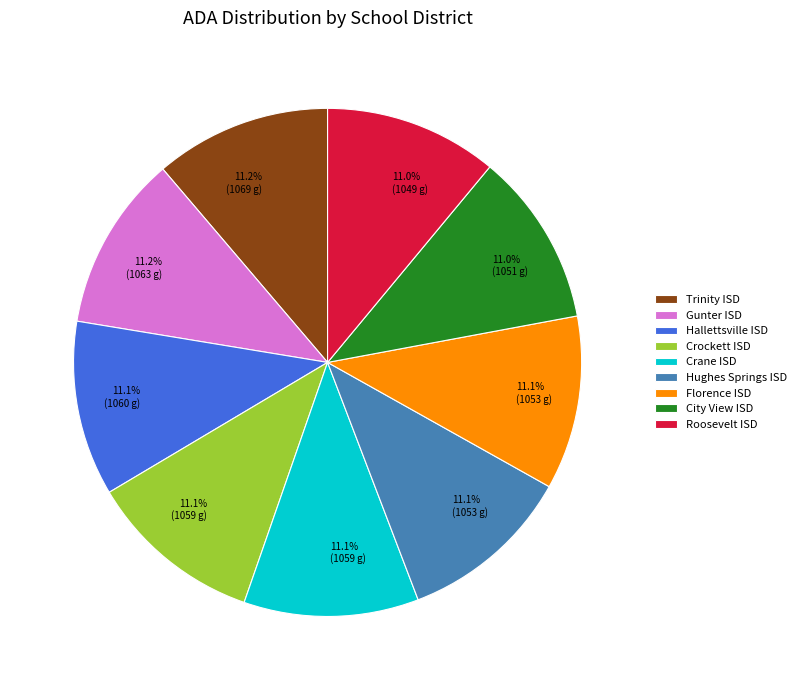

Does Roosevelt ISD represent more than half of the total?

No